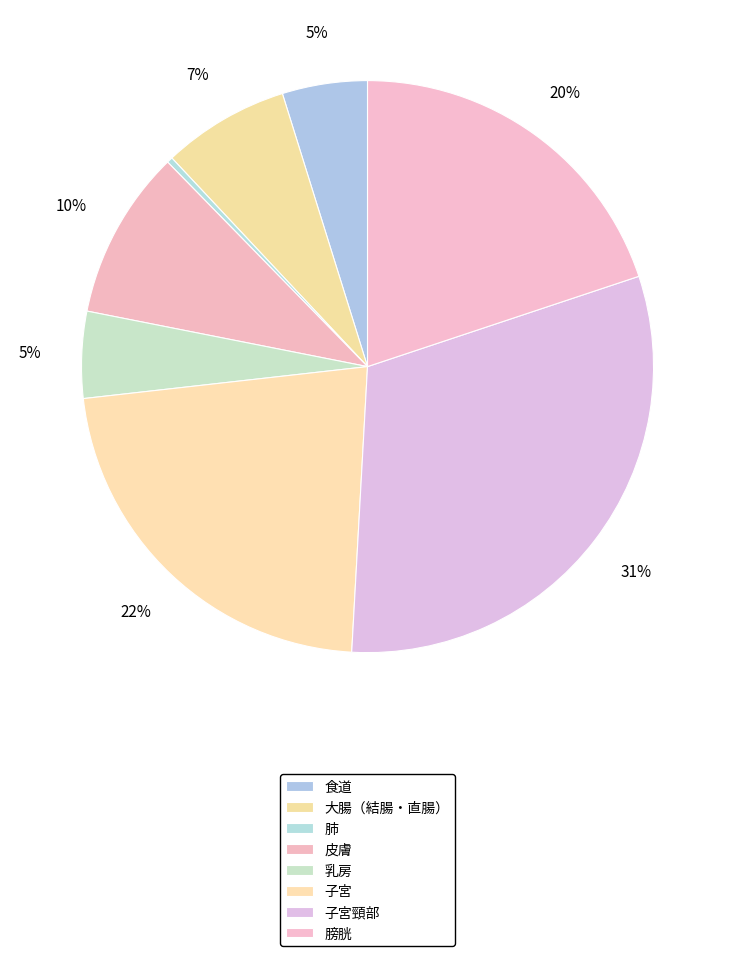

How many slices are in this pie chart?

8